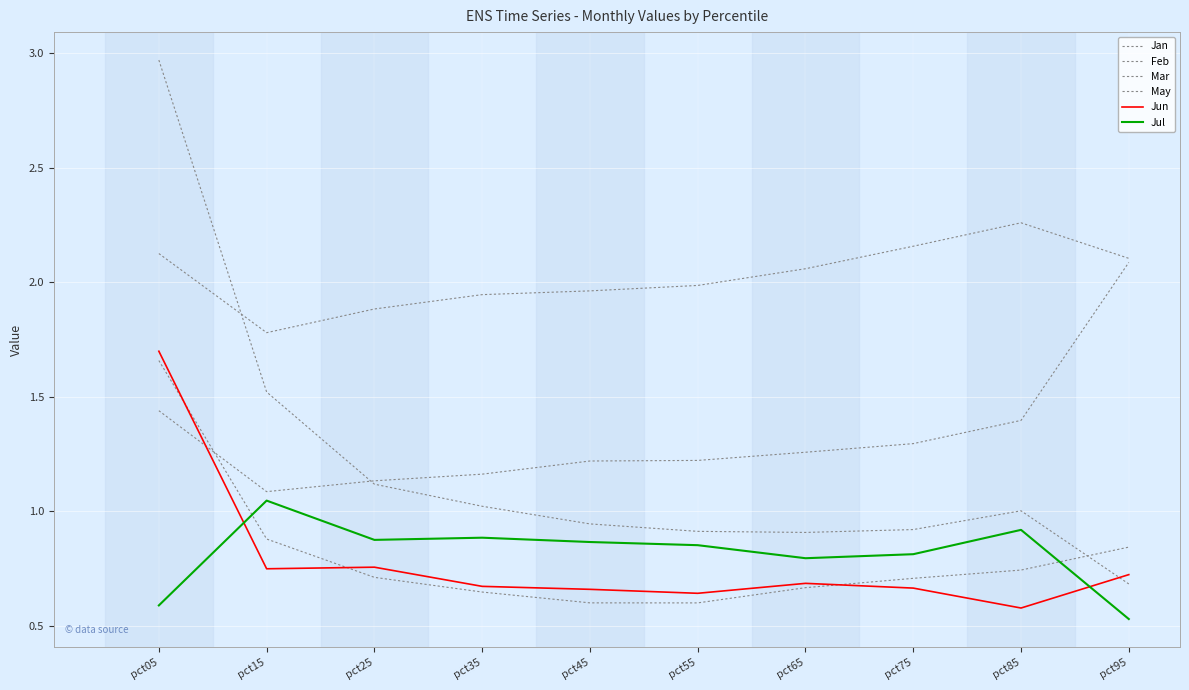

How many lines are shown in the chart?

6